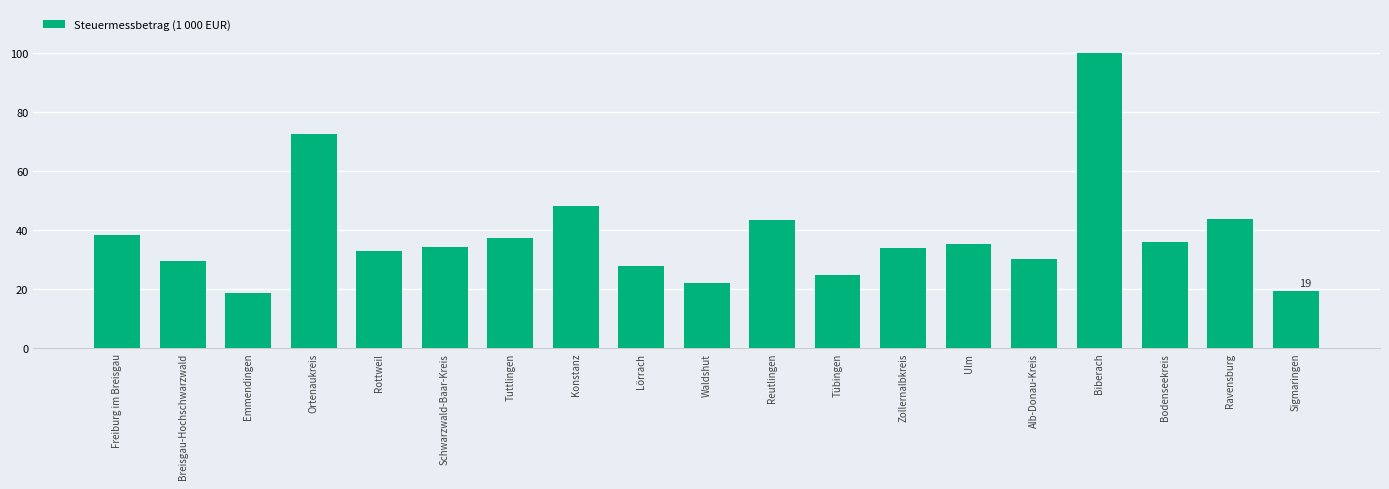

What is the difference between the second highest and second lowest values?

53.0